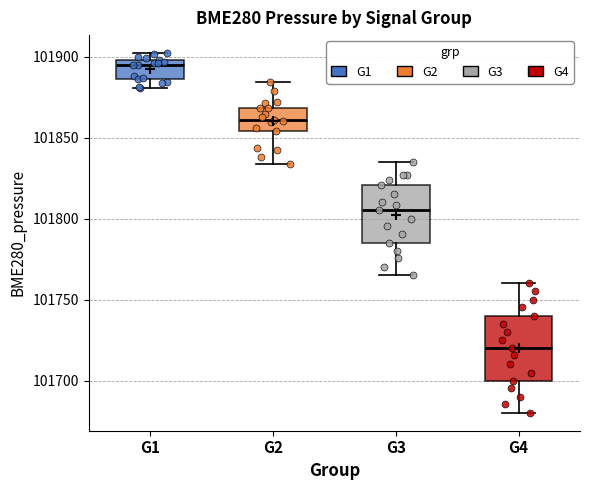

Reading left to right, transcribe this box plot: for each box, give where its median line is, the range the box spans, and where its two whiskers end, as read against the y-axis. The values are not printed on the chart, so give them approximately, as read against the axis.

G1: median 101895, box 101885 to 101900, whiskers 101880 to 101900 (just above the box's upper edge)
G2: median 101860, box 101855 to 101870, whiskers 101835 to 101885
G3: median 101805, box 101785 to 101820, whiskers 101765 to 101835
G4: median 101720, box 101700 to 101740, whiskers 101680 to 101760